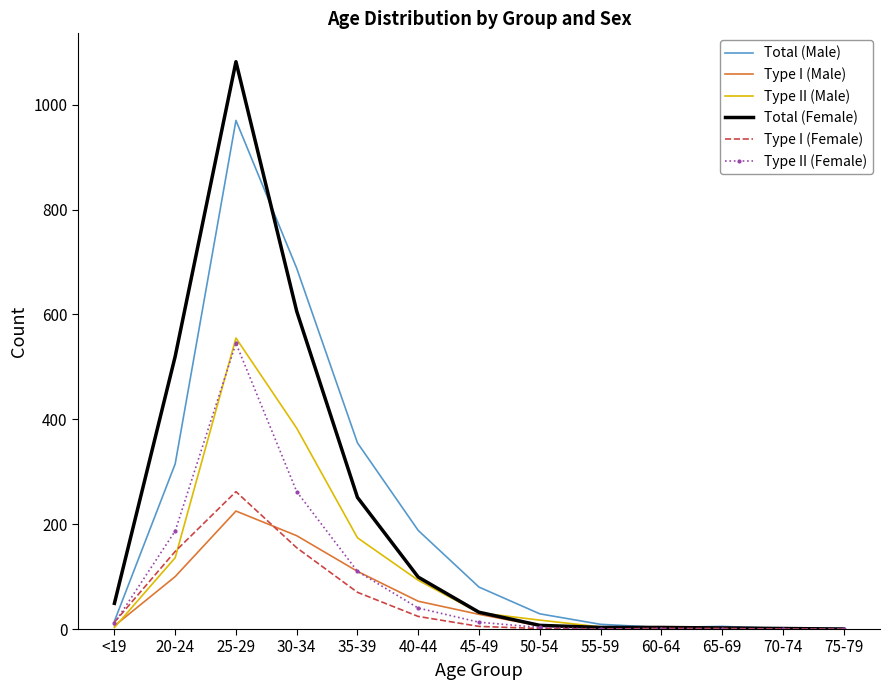

At which category is the sum across all series the highest?

25-29